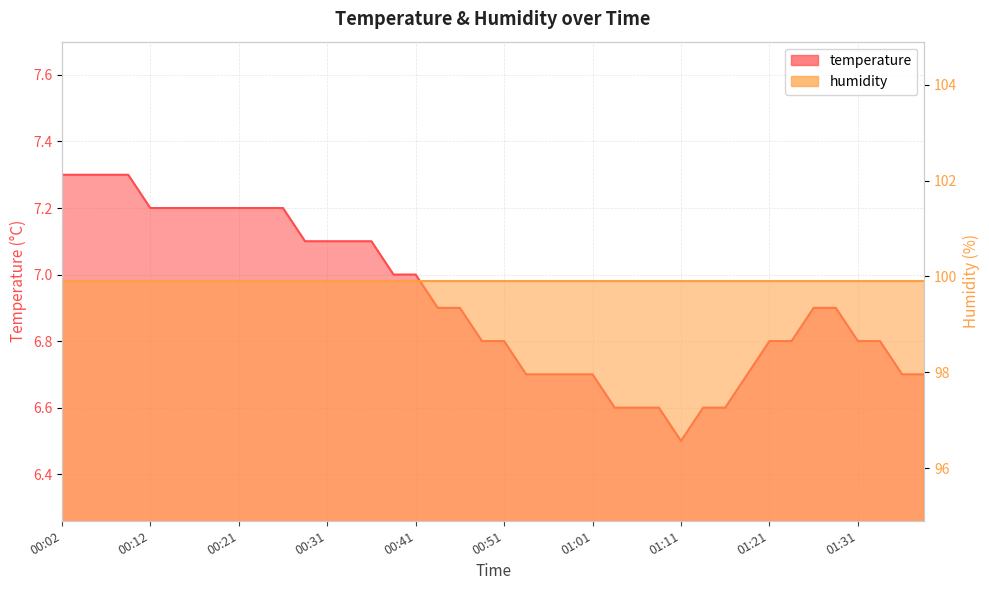

What is the maximum value for temperature?

7.3